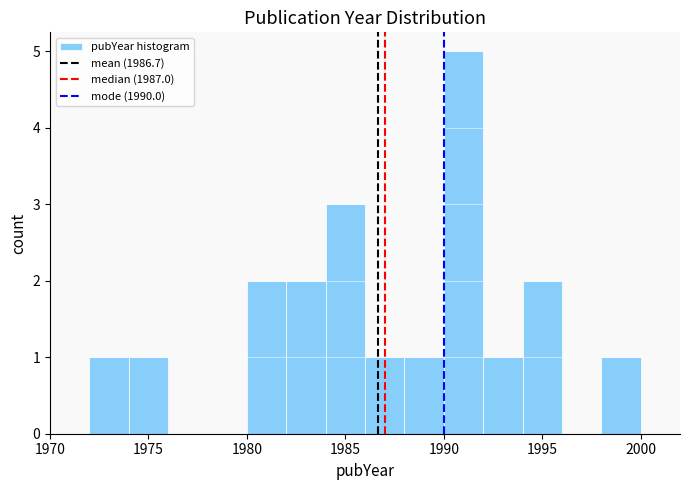

Which range on the x-axis has the tallest bar?

1990 to 1992